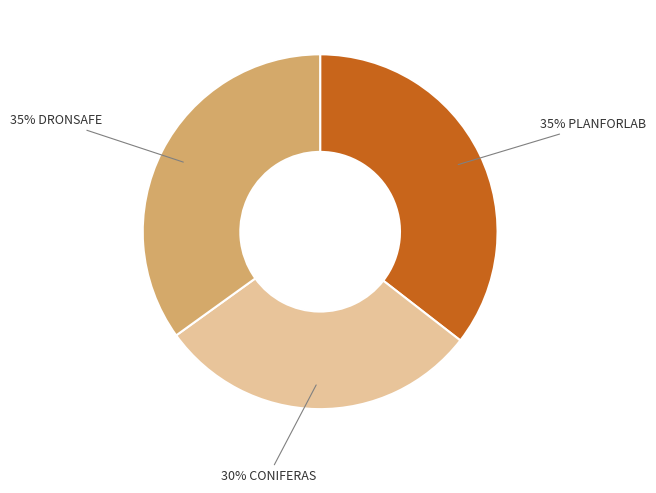

Does any single category account for the majority?

No